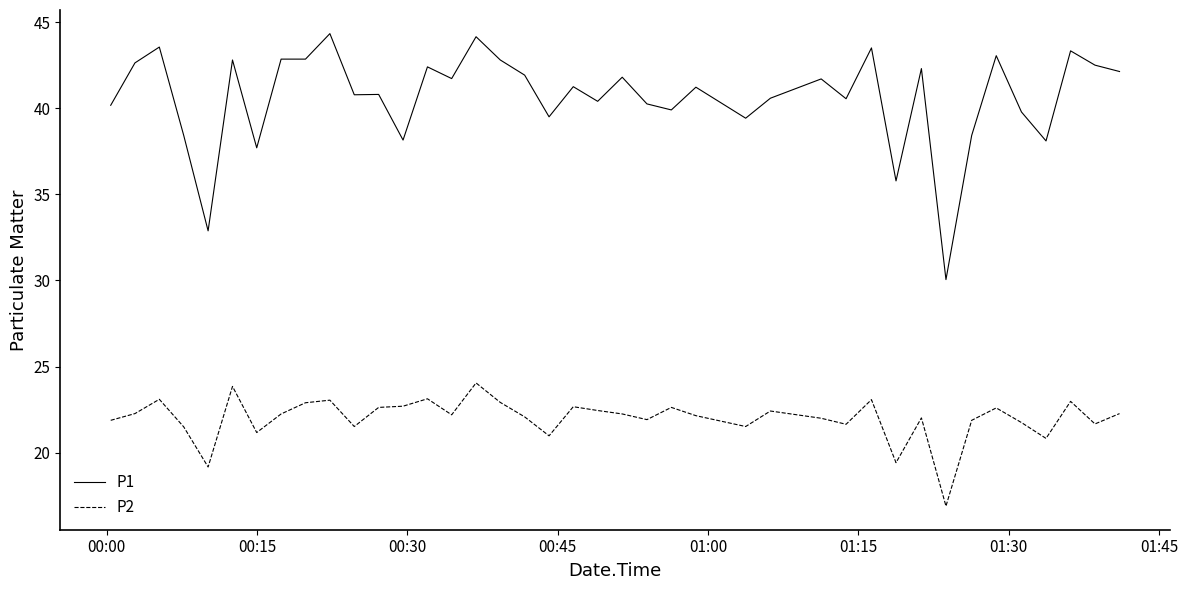

Which series has the widest spread of values?

P1